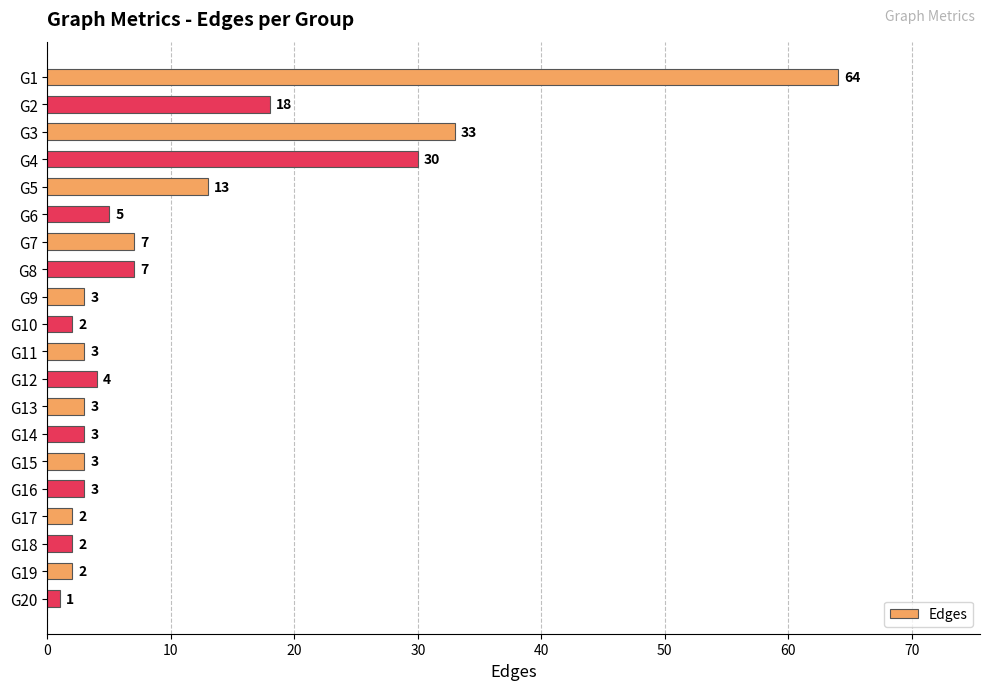

What is the change in value from G1 to G19?

-62